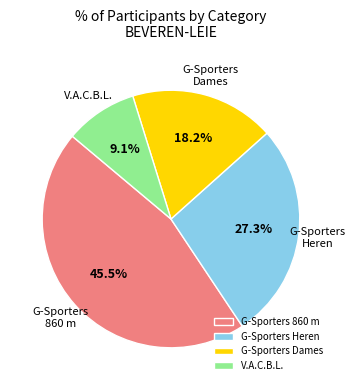

Rank the categories by value from highest to lowest.

G-Sporters 860 m, G-Sporters Heren, G-Sporters Dames, V.A.C.B.L.